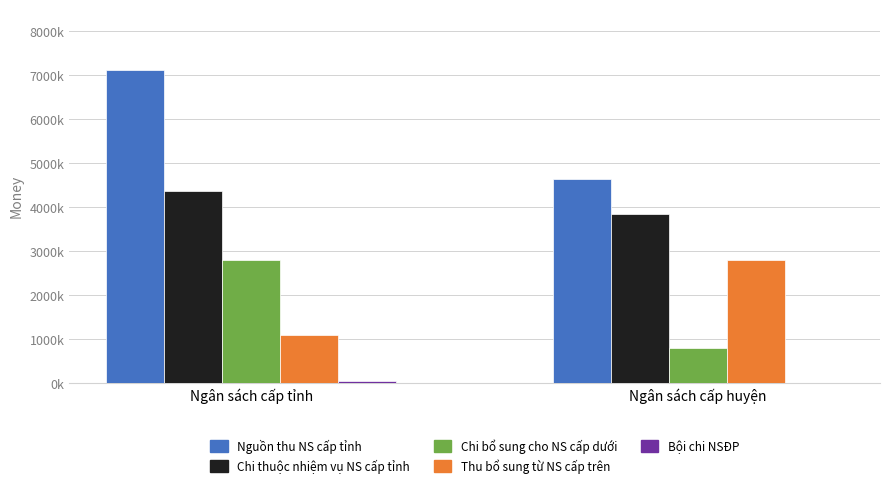

Are the bars grouped side by side (vs. stacked)?

Yes